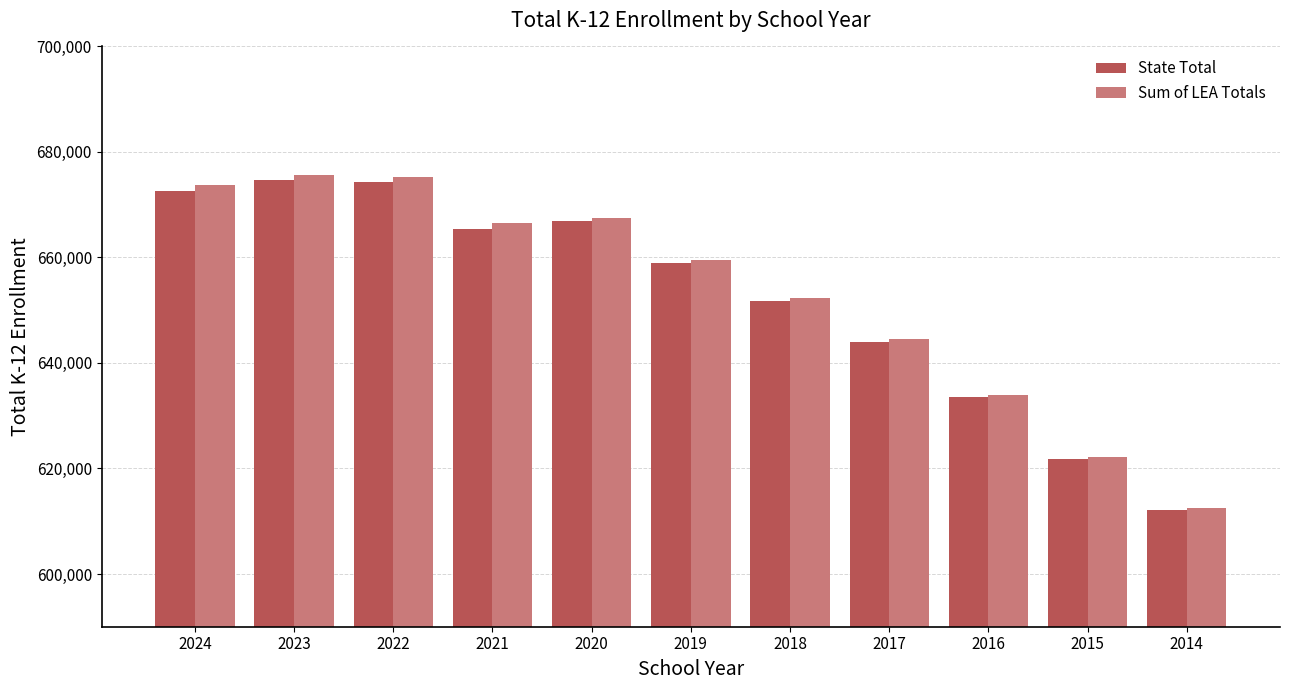

What is the minimum value for Sum of LEA Totals?

612551